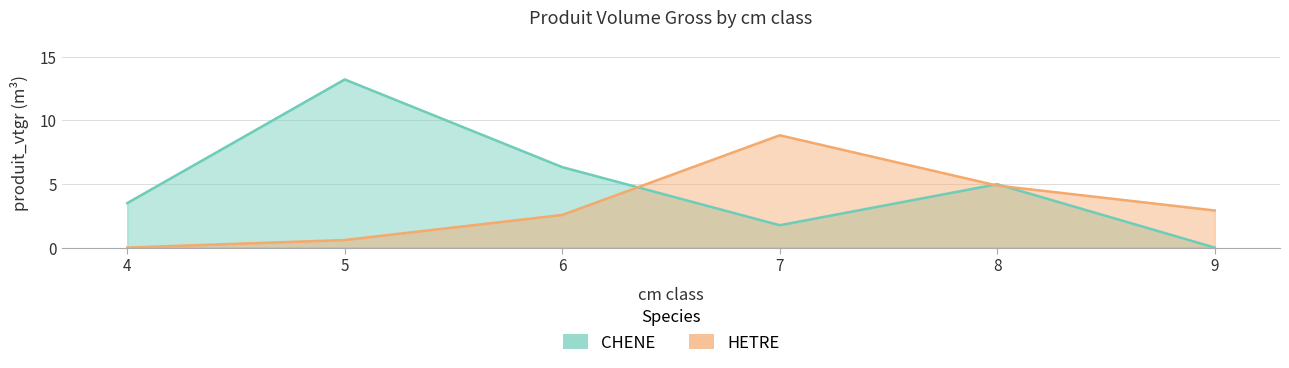

List the series in order of their peak value, lowest first.

HETRE, CHENE